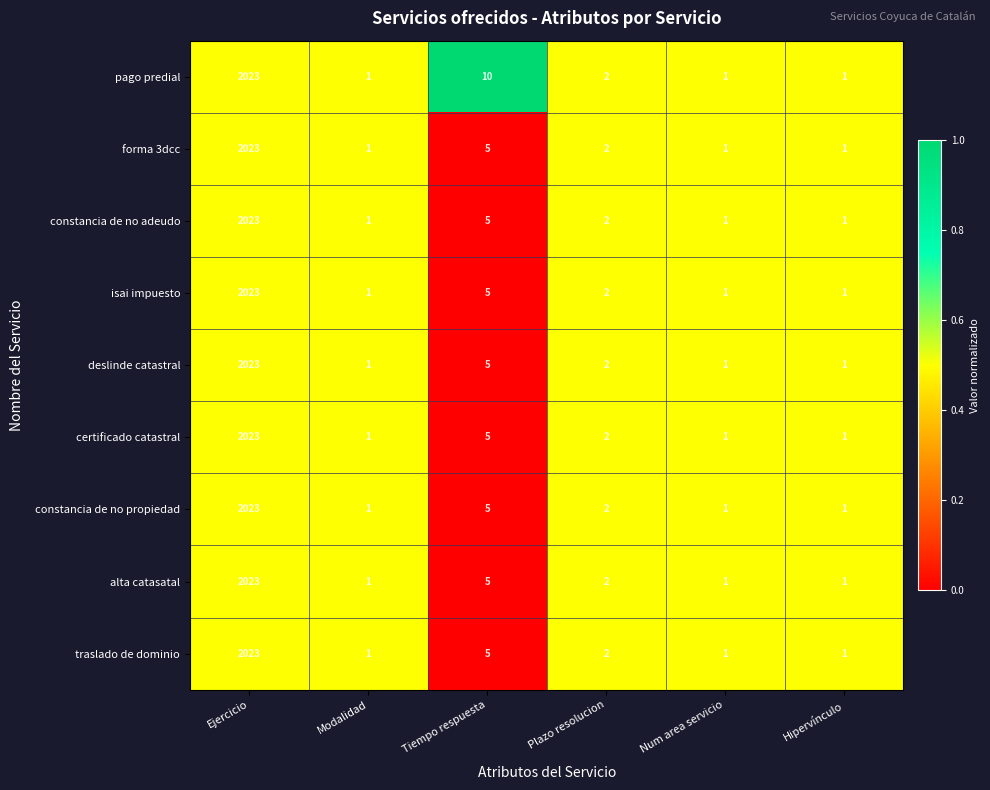

Between Modalidad and Tiempo respuesta, which series saw the biggest shift?

pago predial